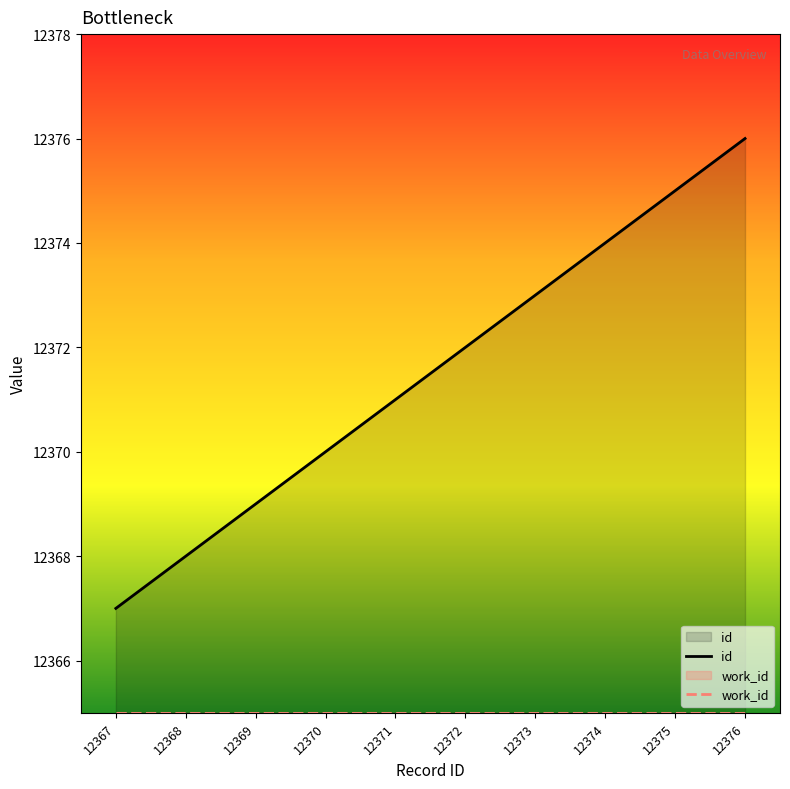

List the labels in order of id value, largest first.

12376, 12375, 12374, 12373, 12372, 12371, 12370, 12369, 12368, 12367